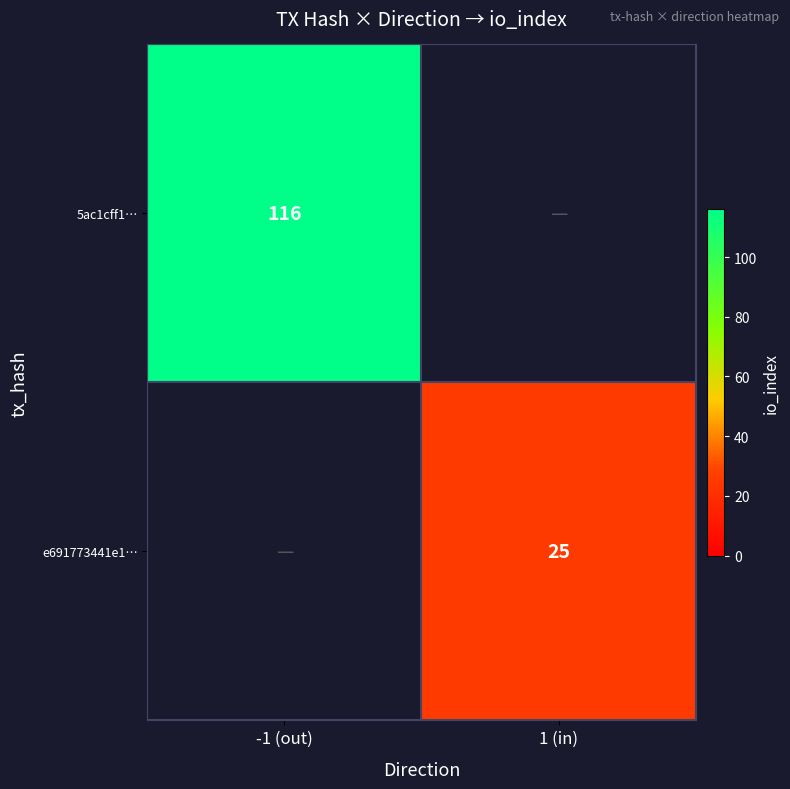

Is it true that 5ac1cff1… equals 116 at -1 (out)?

True